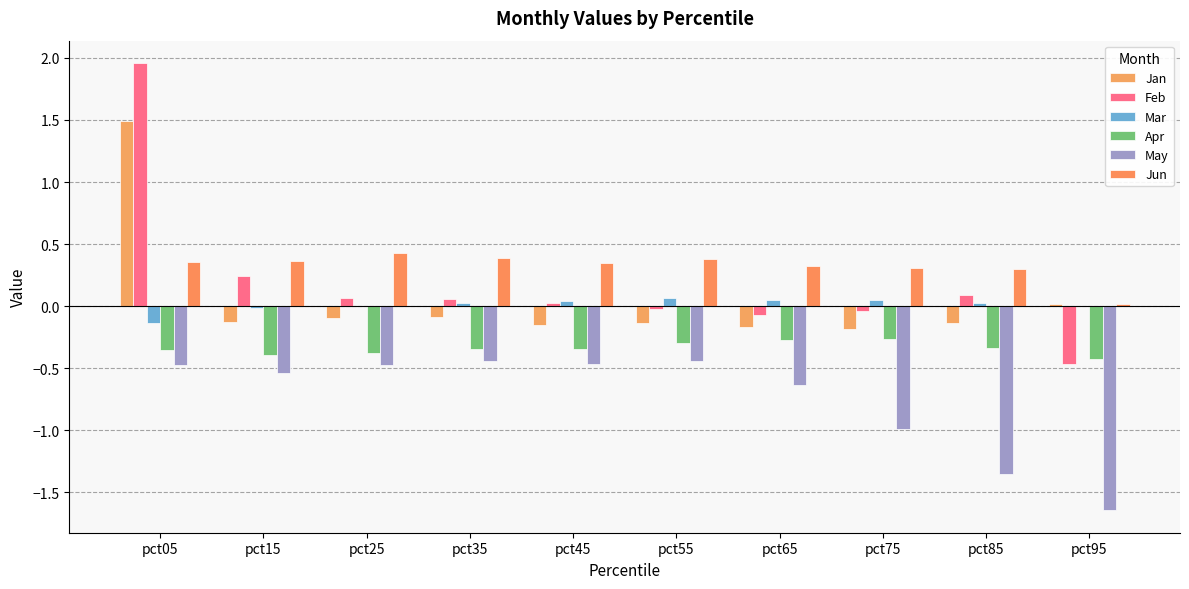

What is the sum of all Jun values?

3.2